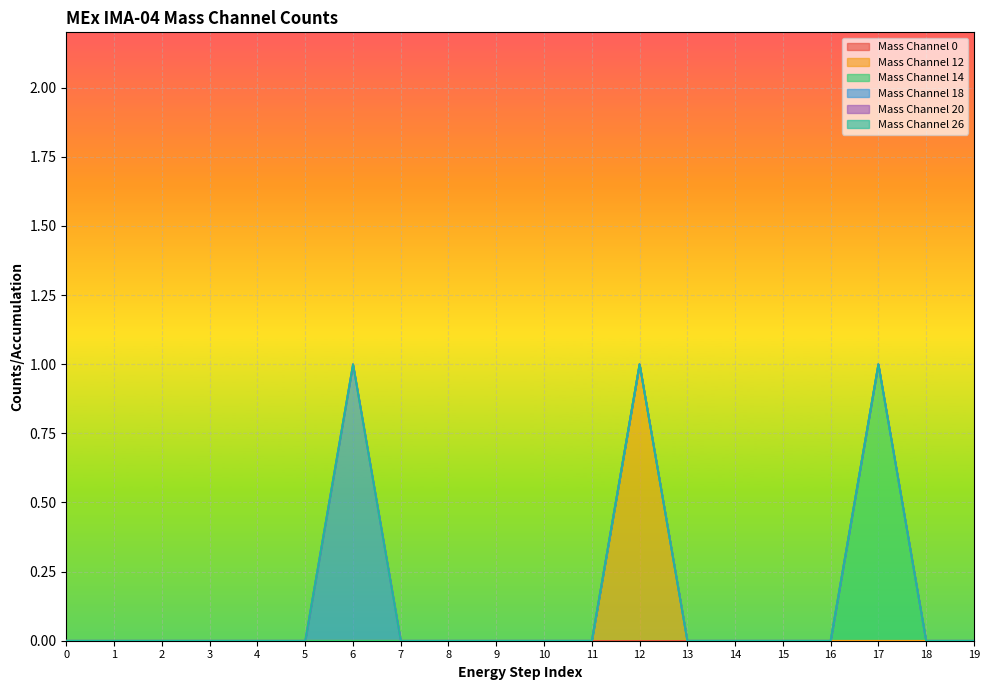

What is the maximum value shown in the chart?

1